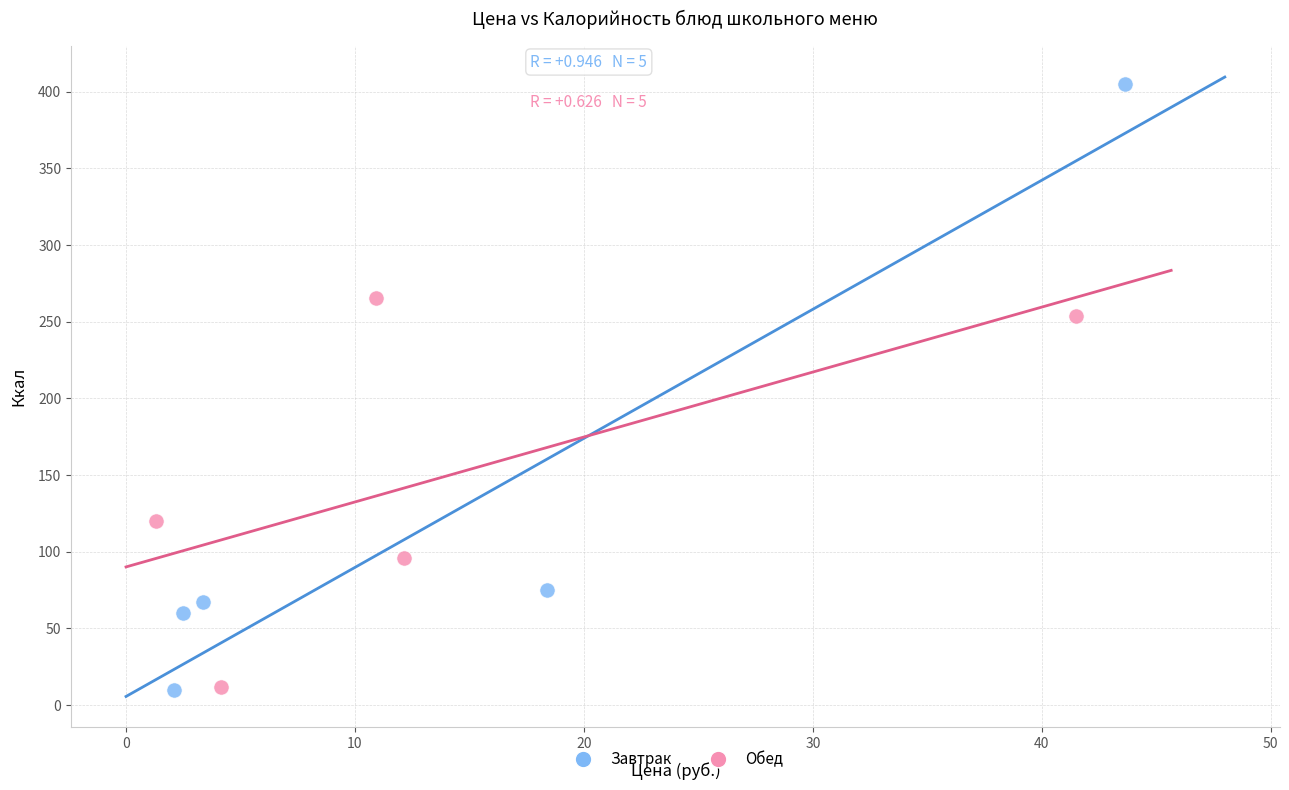

What are all the series names shown in the legend?

Завтрак, Обед